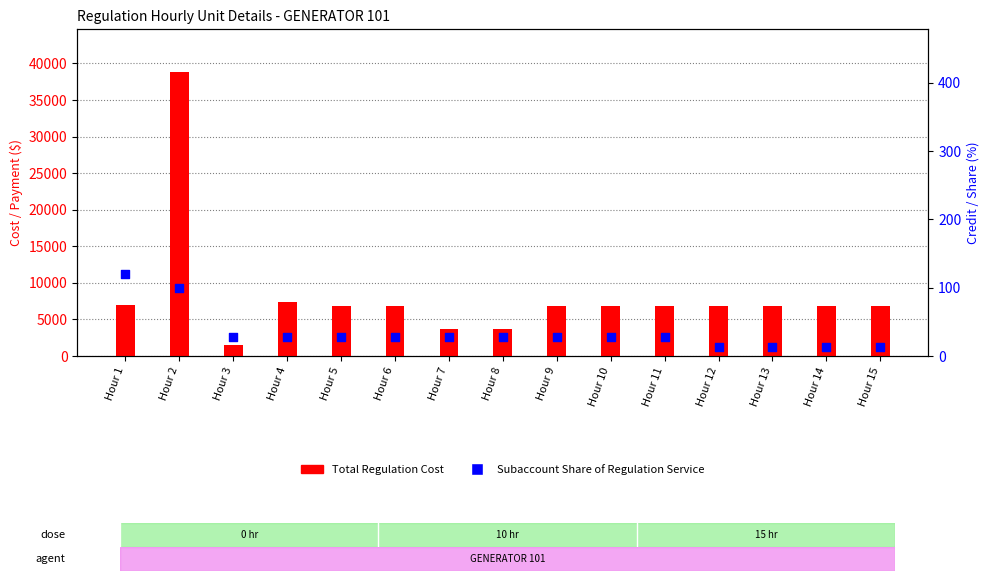

What is the total value across all series at Hour 3?

1485.0